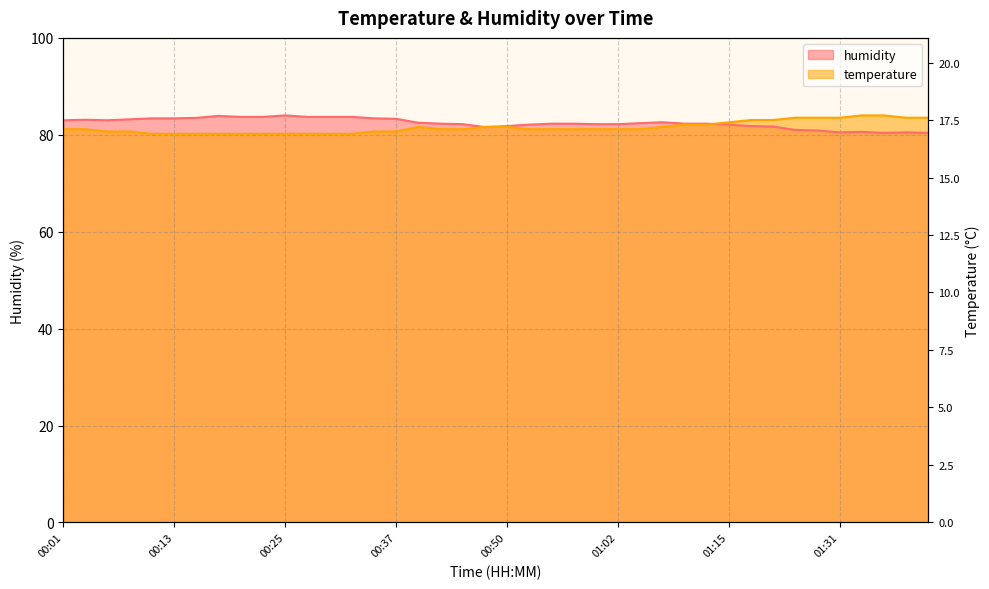

What is the label of the 24th point from the right?

00:40